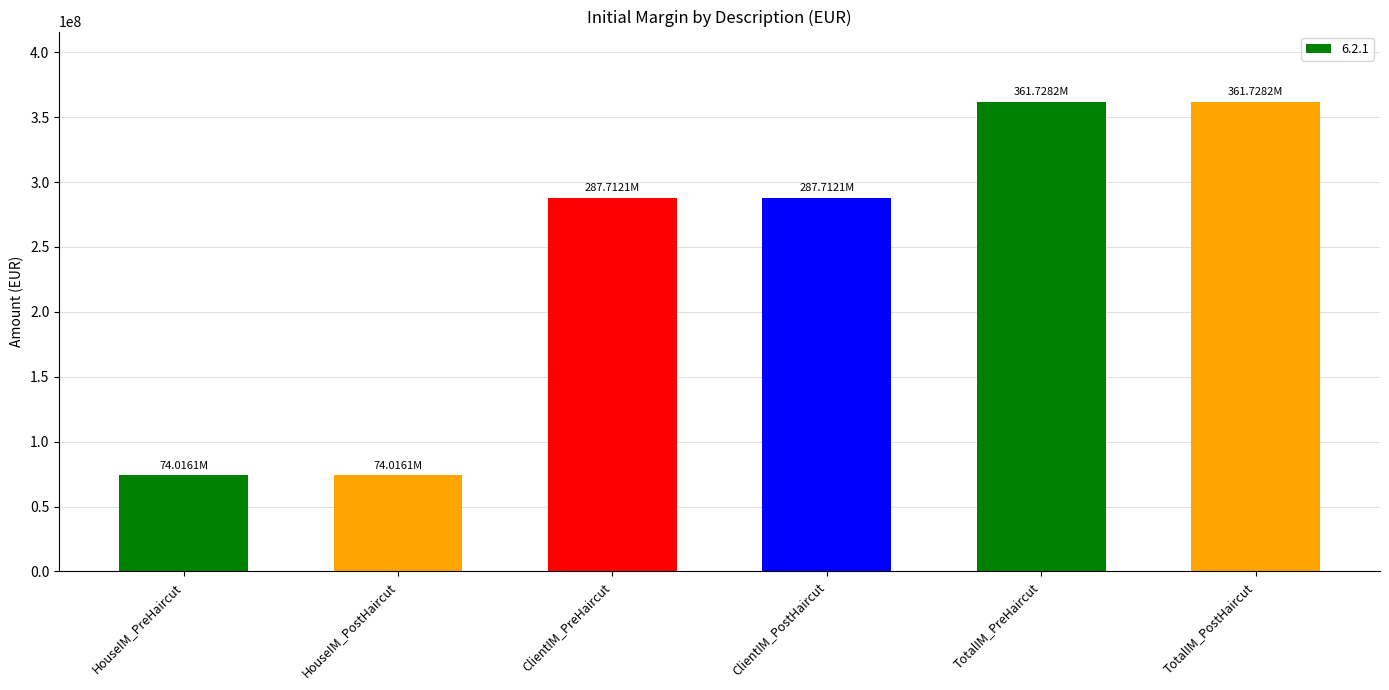

Between HouseIM_PostHaircut and ClientIM_PostHaircut, which is larger?

ClientIM_PostHaircut